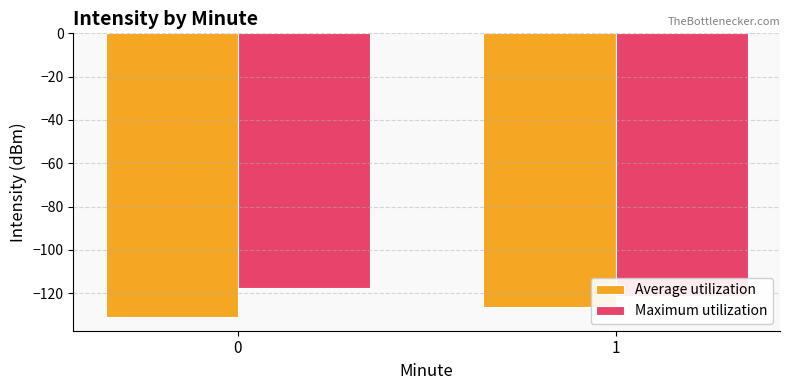

Which series has the largest range (max minus min)?

Average utilization